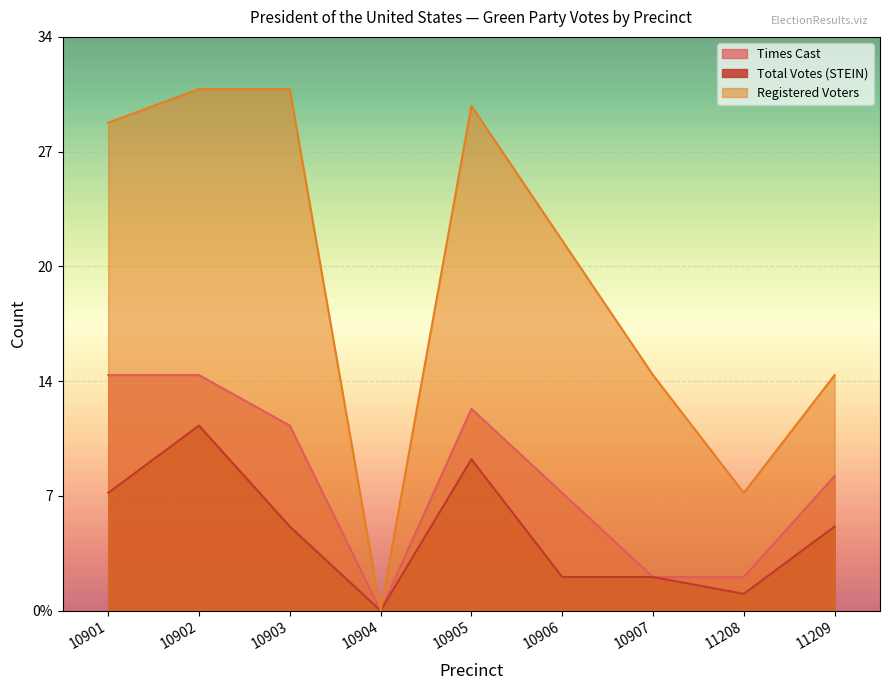

What are all the series names shown in the legend?

Times Cast, Total Votes (STEIN), Registered Voters